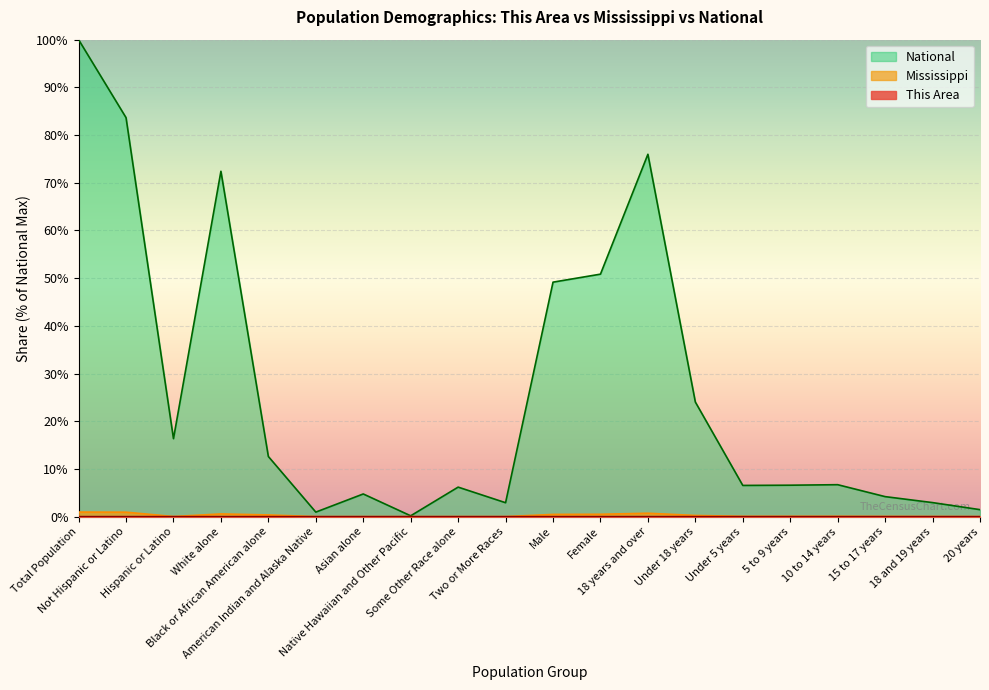

Which series has the largest range (max minus min)?

National